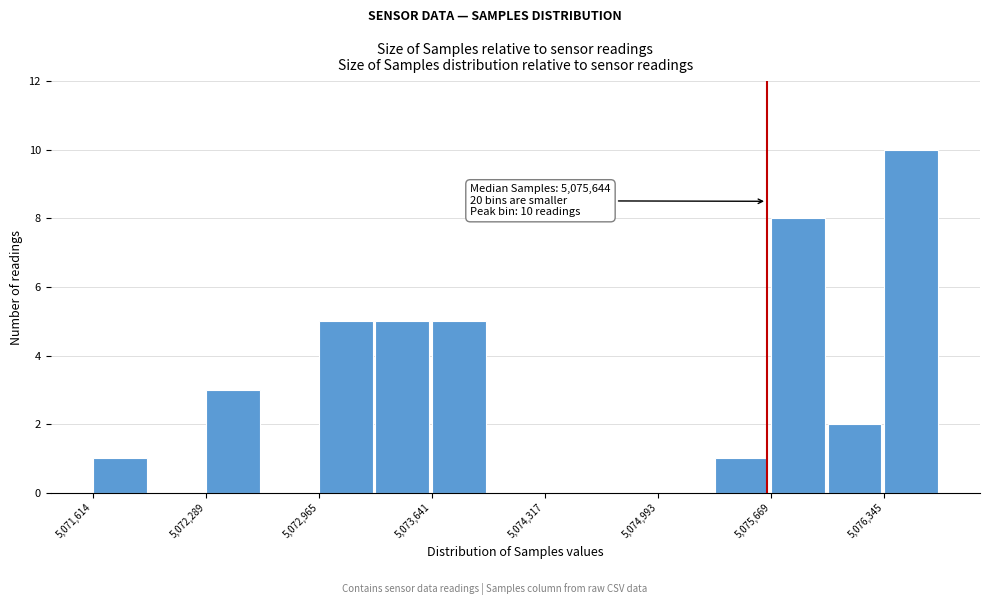

Read against the x-axis, roughly where is the centre of the tallest bar?

5076500